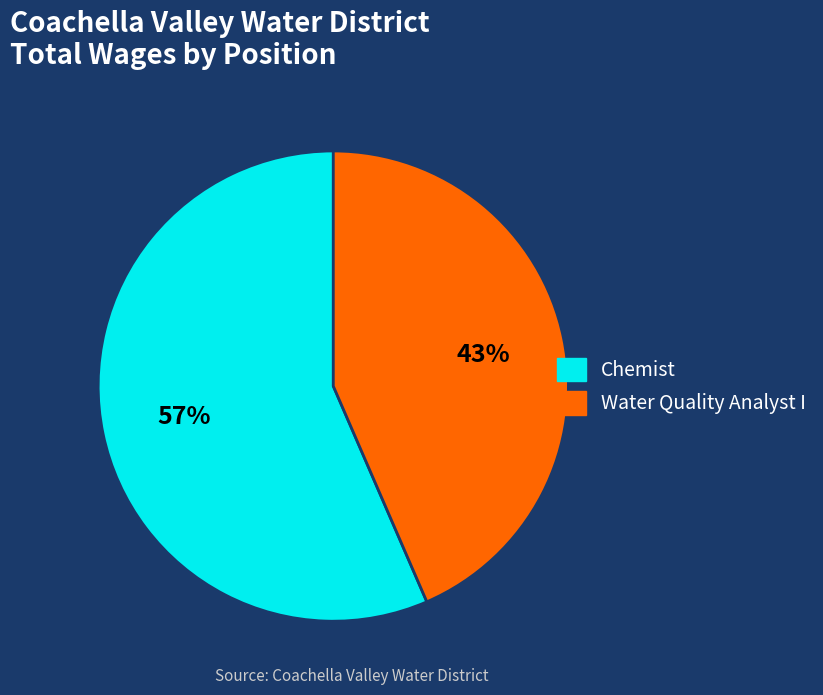

Rank the categories by value from highest to lowest.

Chemist, Water Quality Analyst I